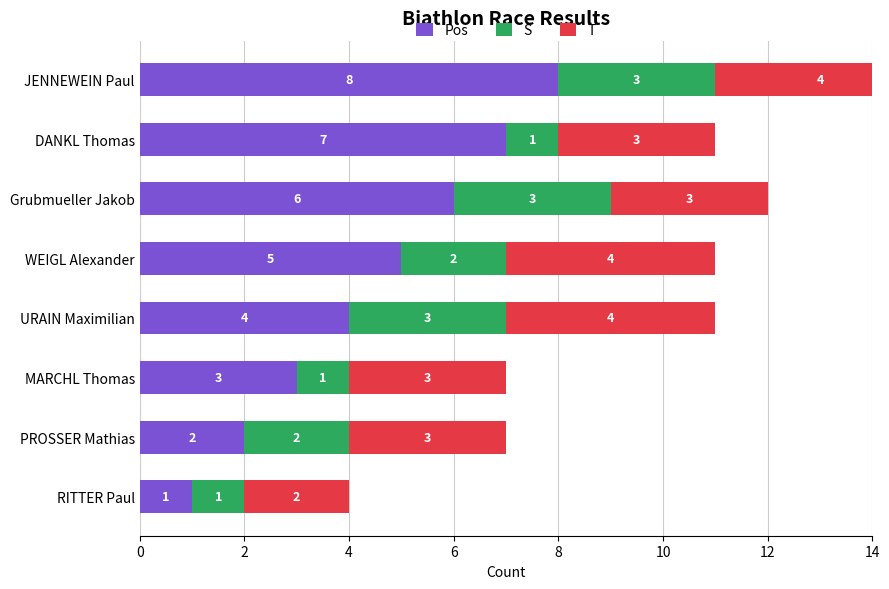

What are all the series names shown in the legend?

Pos, S, T